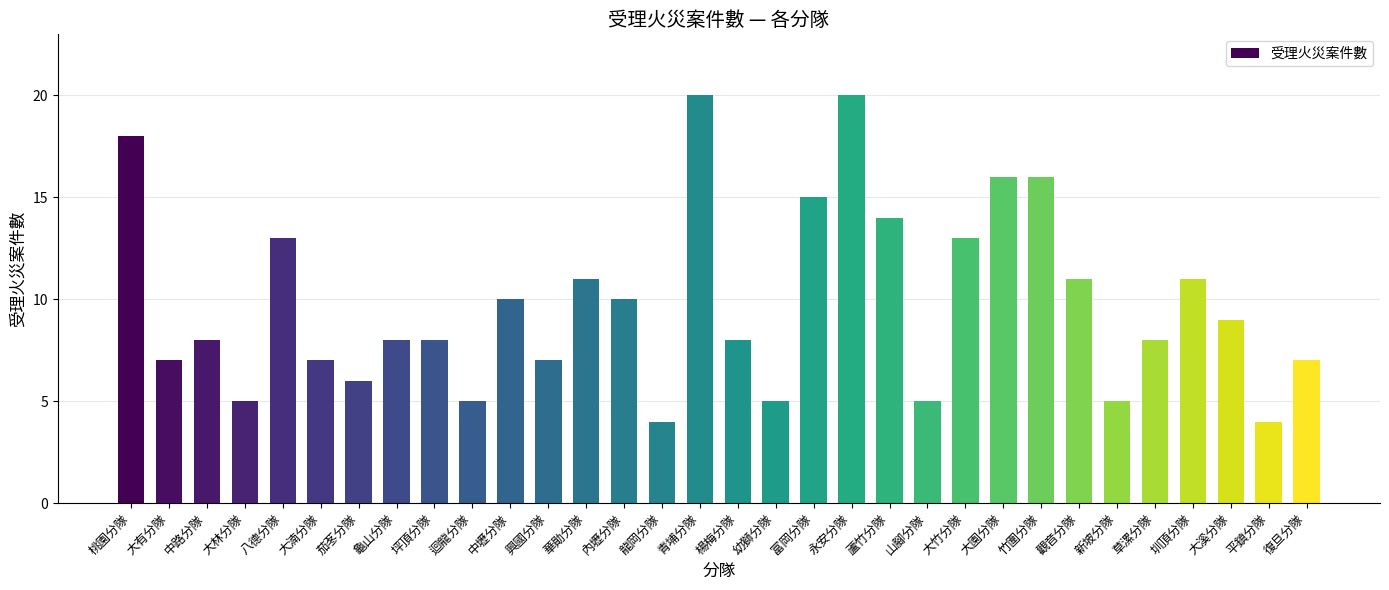

True or false: the data shows 23 at 大園分隊.

False